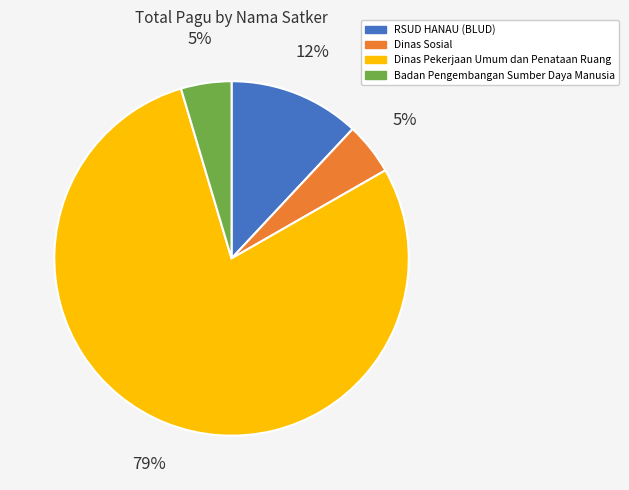

Combined, do Badan Pengembangan Sumber Daya Manusia and Dinas Sosial account for over 50%?

No